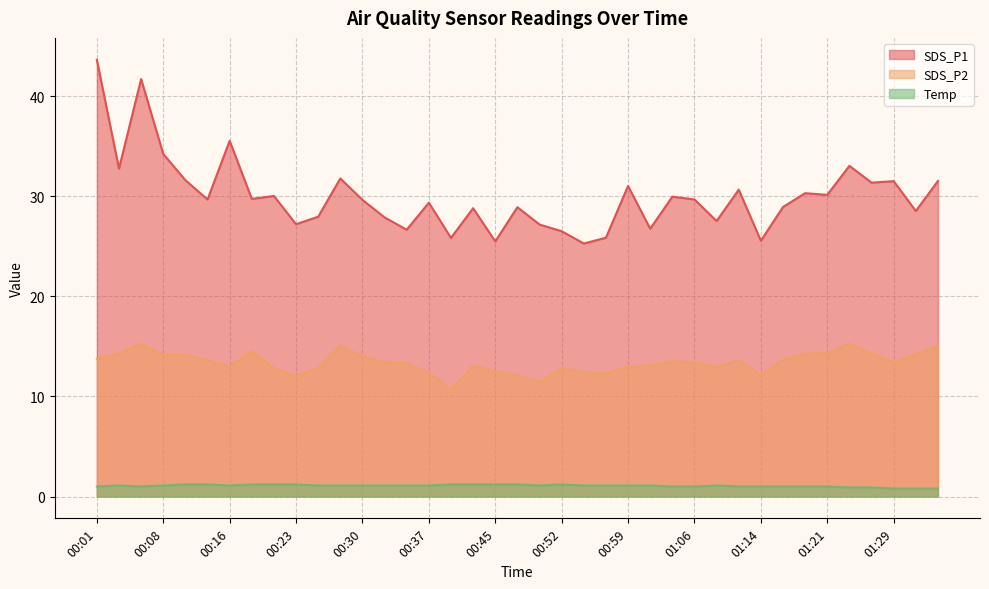

How many interior local peaks does the Temp series have?

3